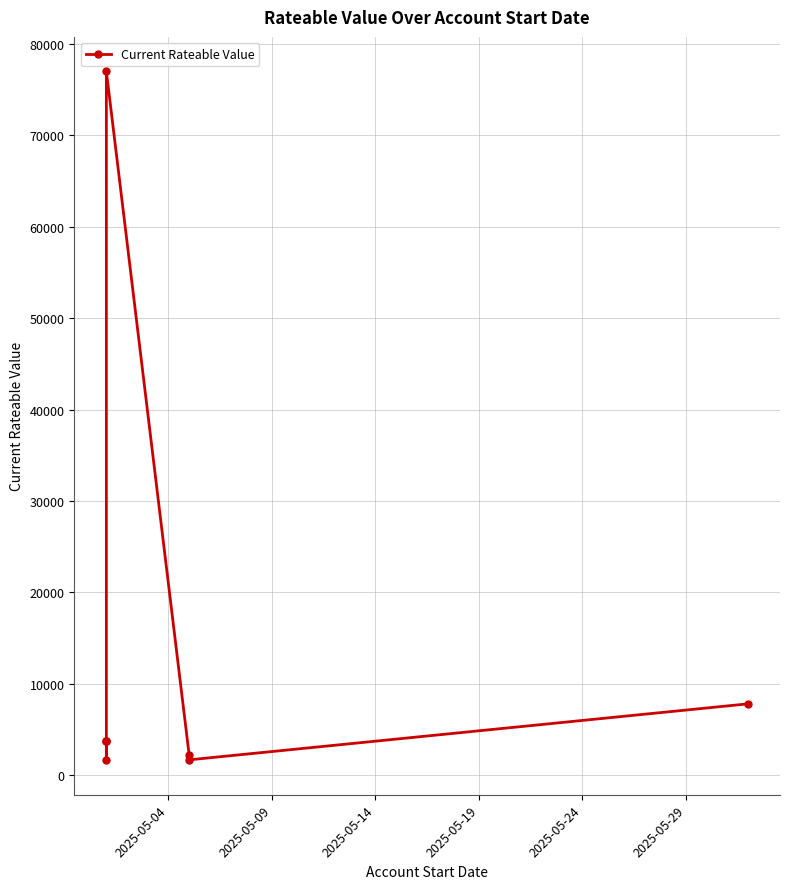

True or false: the data shows 30197 at 2025-05-24.

False